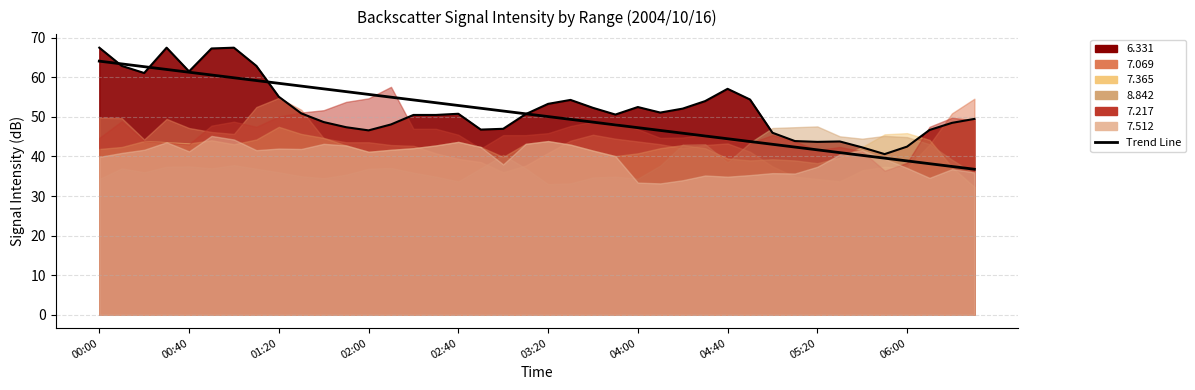

How many data points in 6.331_line are less than 50?

16